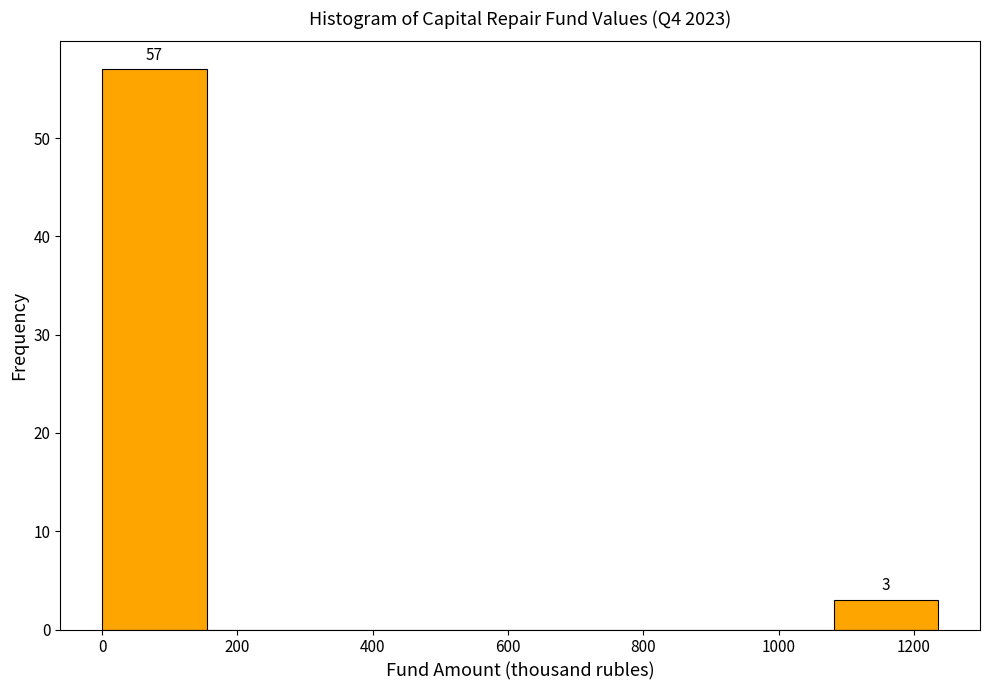

Over which range of the x-axis is the bar tallest?

0 to 160